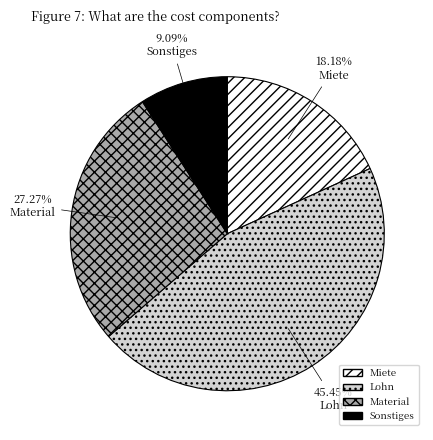

To the nearest percent, what percentage of the pie is Miete?

18%